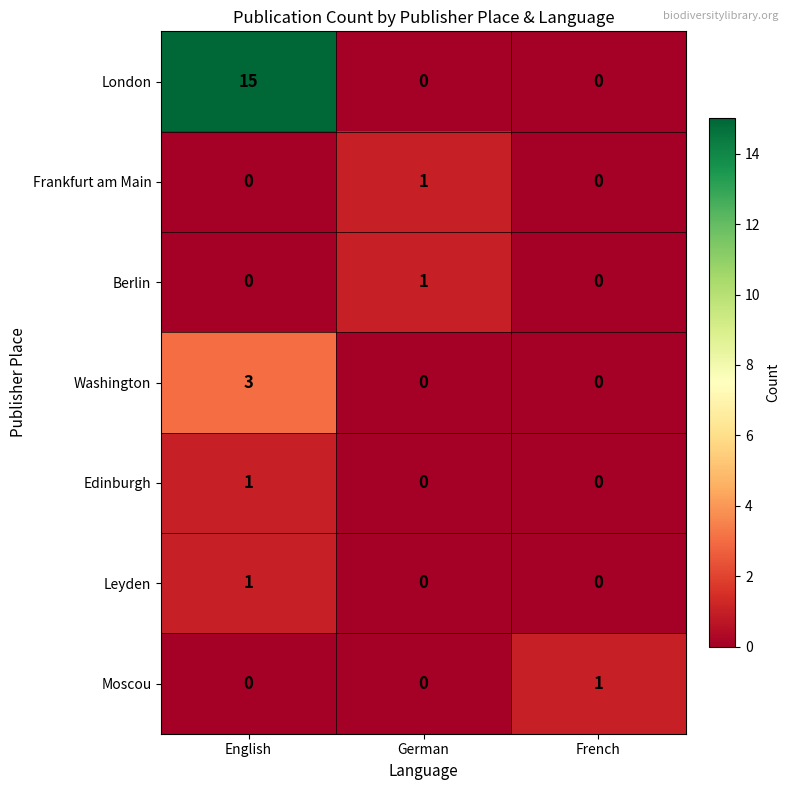

What is the average value of the London series?

5